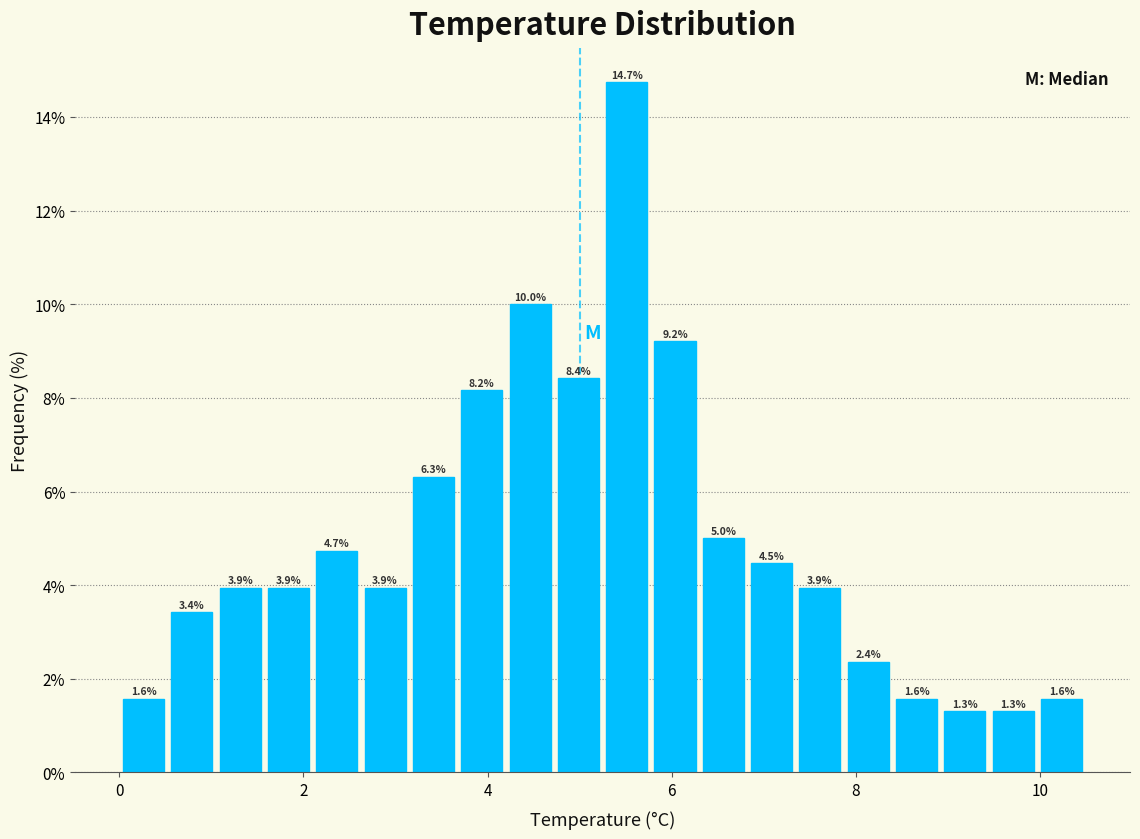

Around what value on the x-axis is the tallest bar? Give the approximate position of its centre, as read against the axis.

5.6